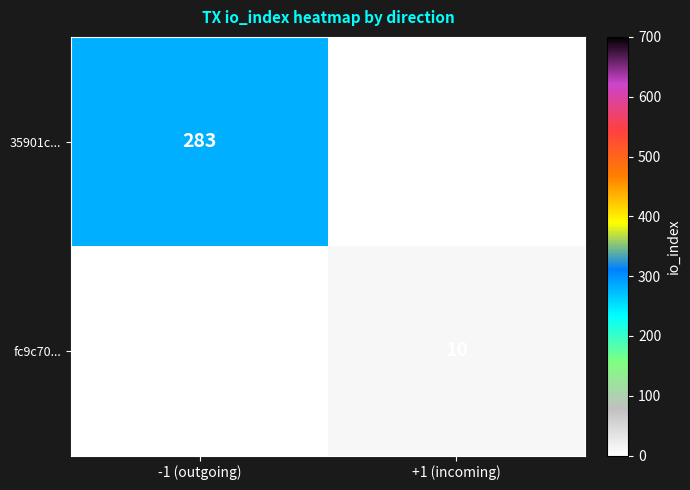

True or false: fc9c70... has a value of 18 at +1 (incoming).

False